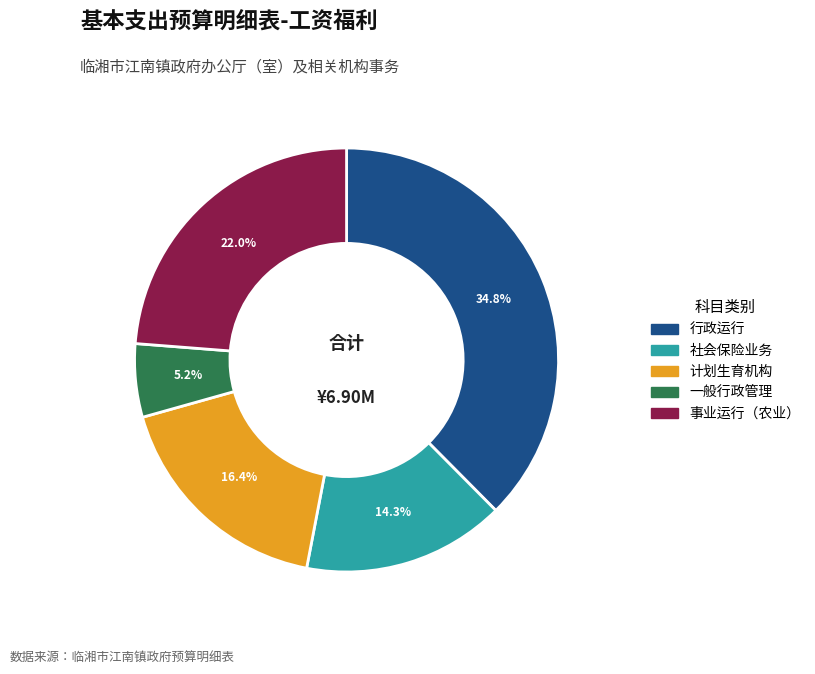

Does any single category account for the majority?

No